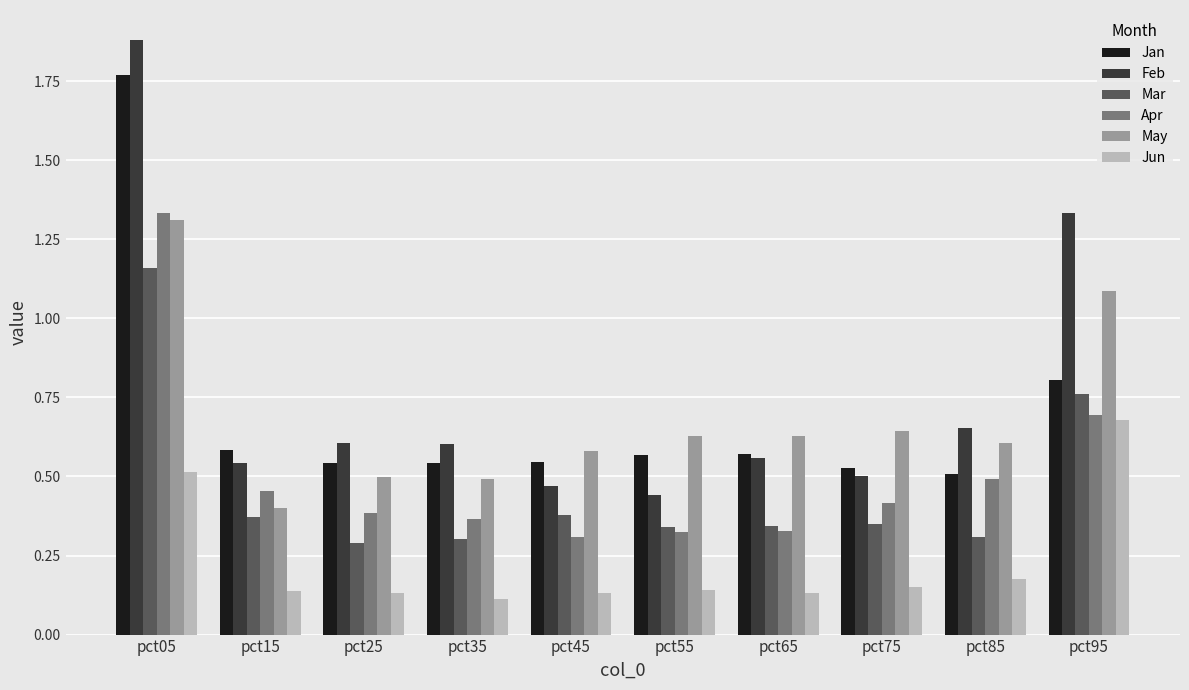

Which series has the largest range (max minus min)?

Feb